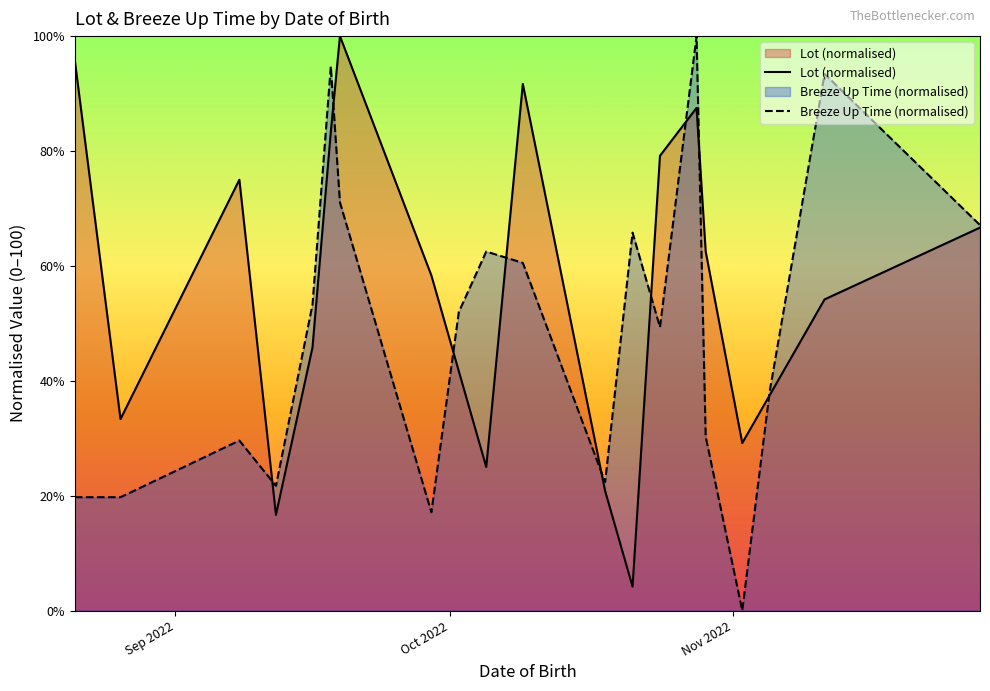

Which series has the largest total across all categories?

Lot (normalised)